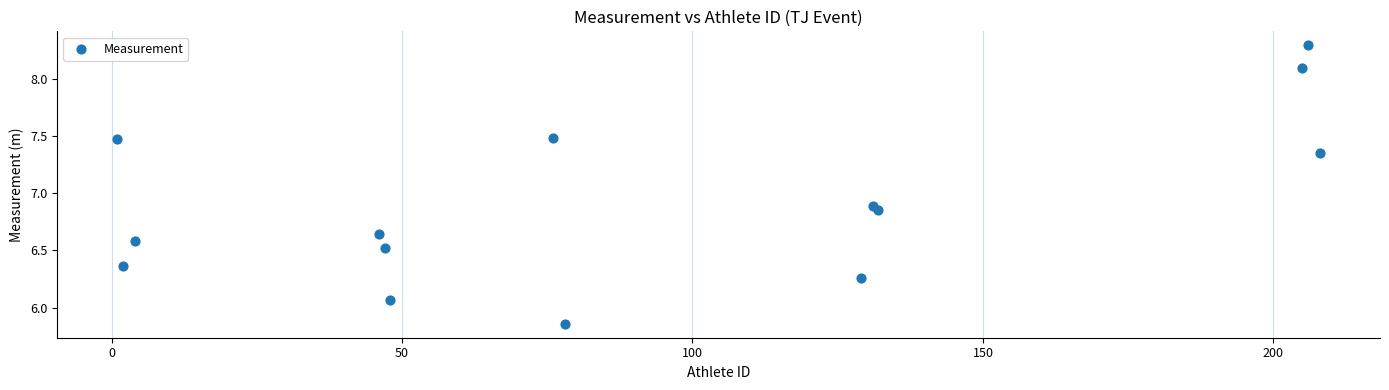

What Y value in the scatter plot is closest to 7?

6.9